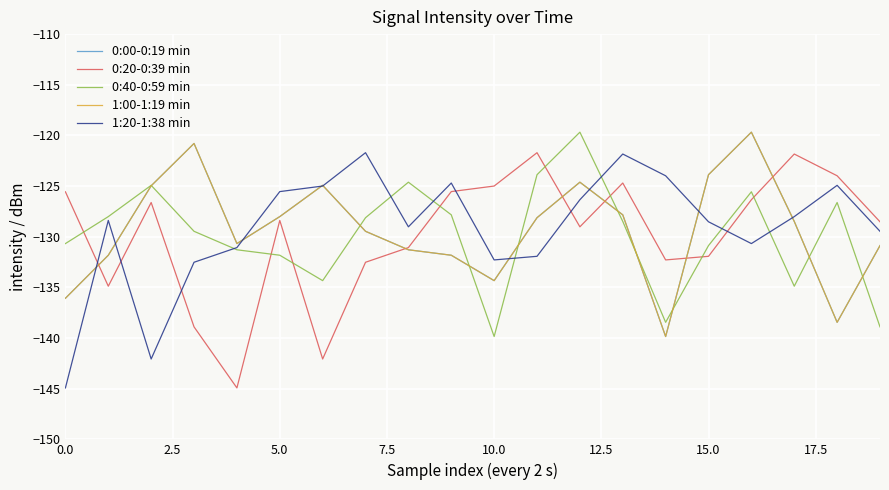

What is the difference between the maximum and minimum values in the 0:40-0:59 min series?

20.2